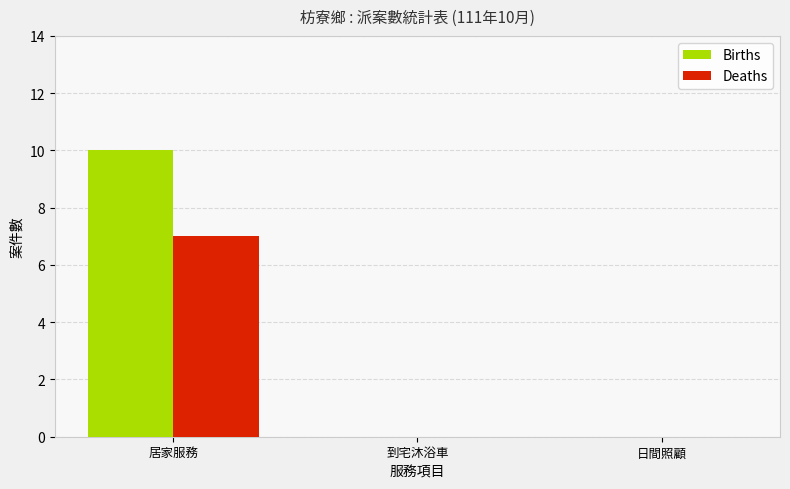

What is the greatest value displayed?

10